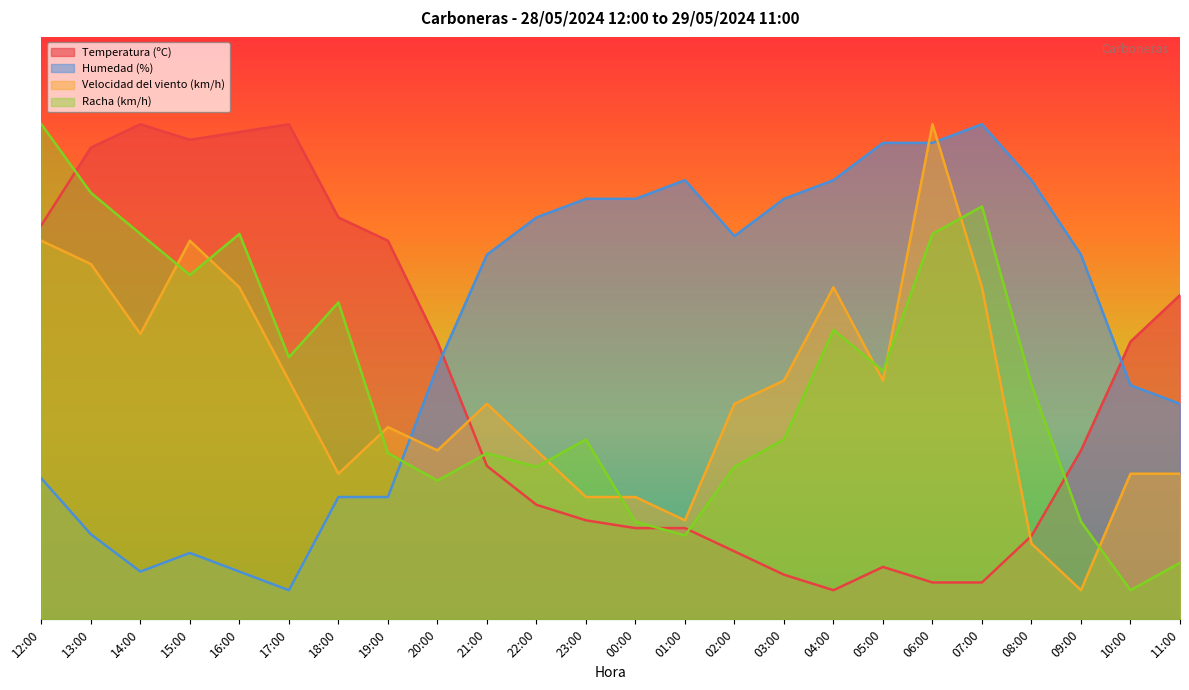

After their last crossing, which series has the higher values: Velocidad del viento (km/h) or Temperatura (ºC)?

Temperatura (ºC)